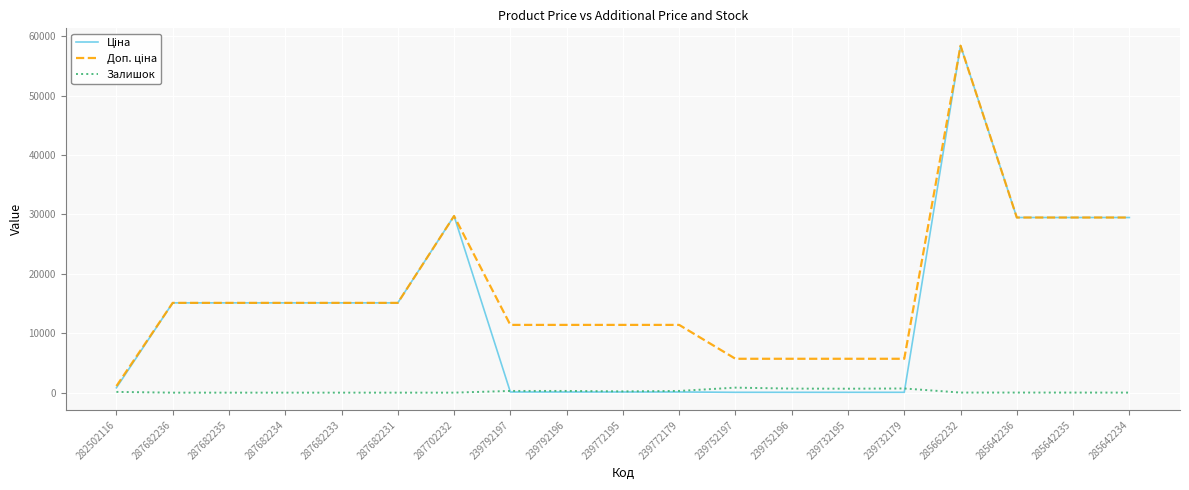

At which category is the sum across all series the highest?

285662232